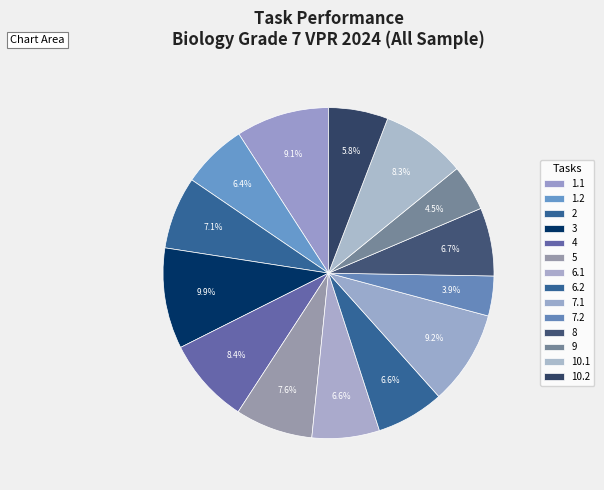

What percentage is NOT represented by 8?

93.3%